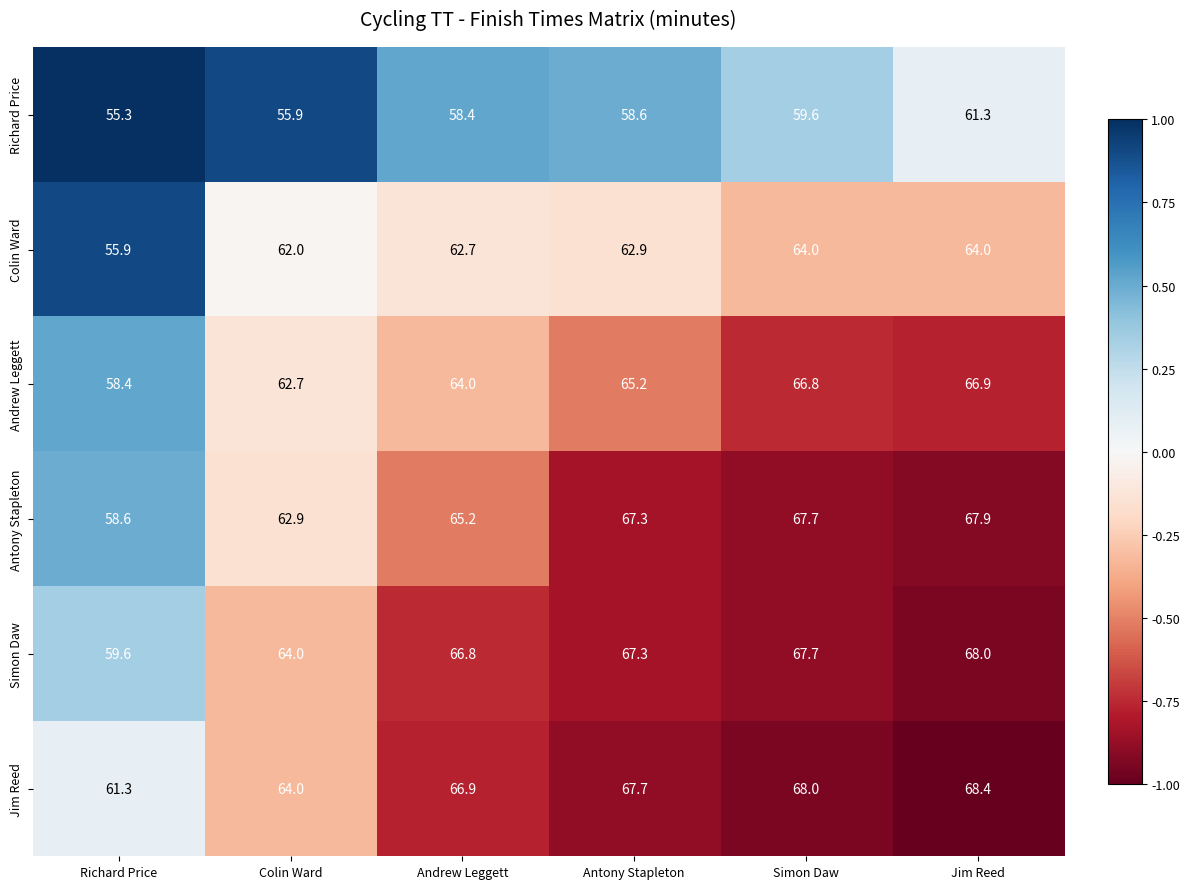

Is it true that Colin Ward equals 14.2 at Simon Daw?

False